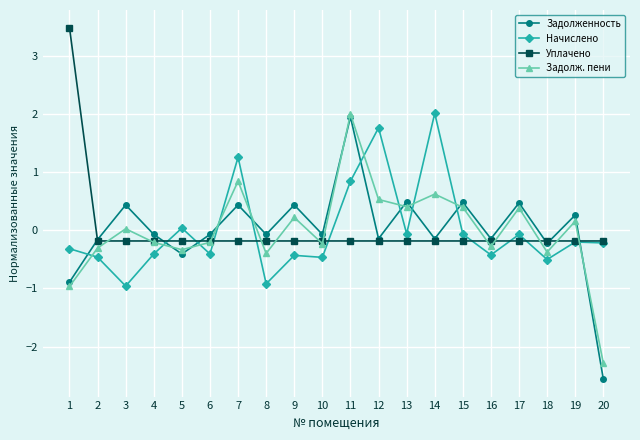

What is the greatest value displayed?

3.5